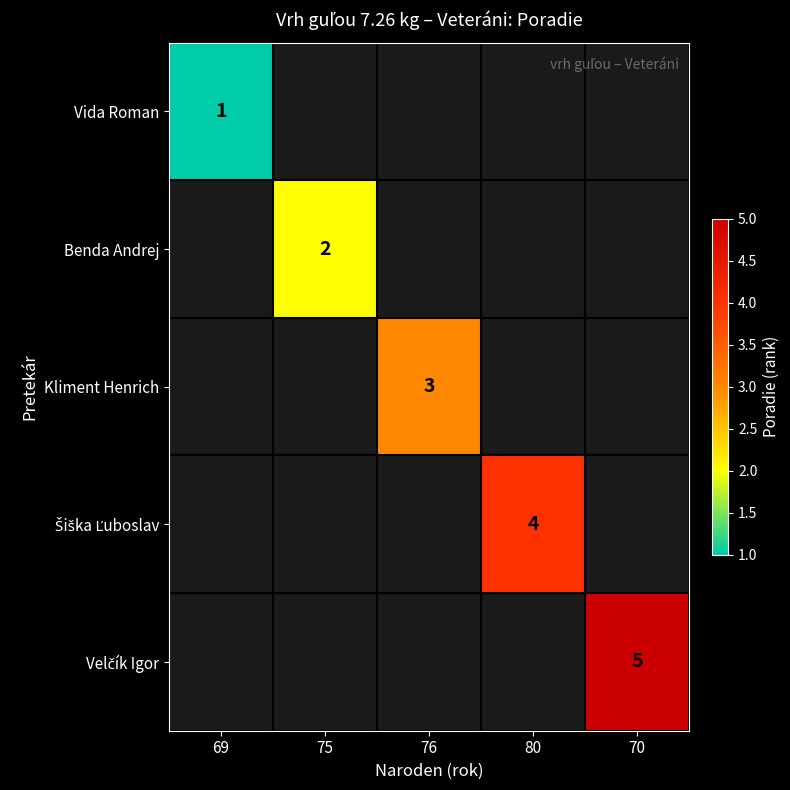

Which label corresponds to the largest value in the chart?

70